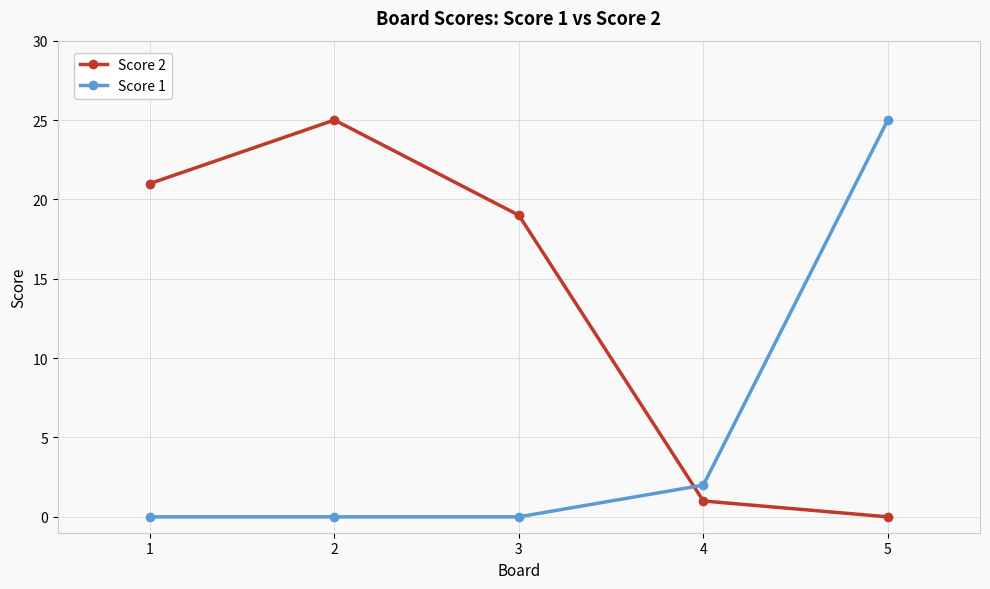

Which series has the largest total across all categories?

Score 2